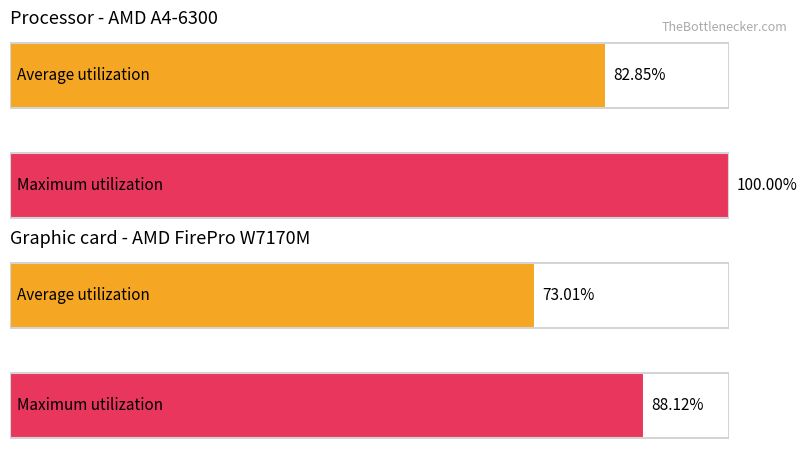

Reading left to right, transcribe all the data shown in this chart.

Average utilization: 82.8	73.0
Maximum utilization: 100.0	88.1